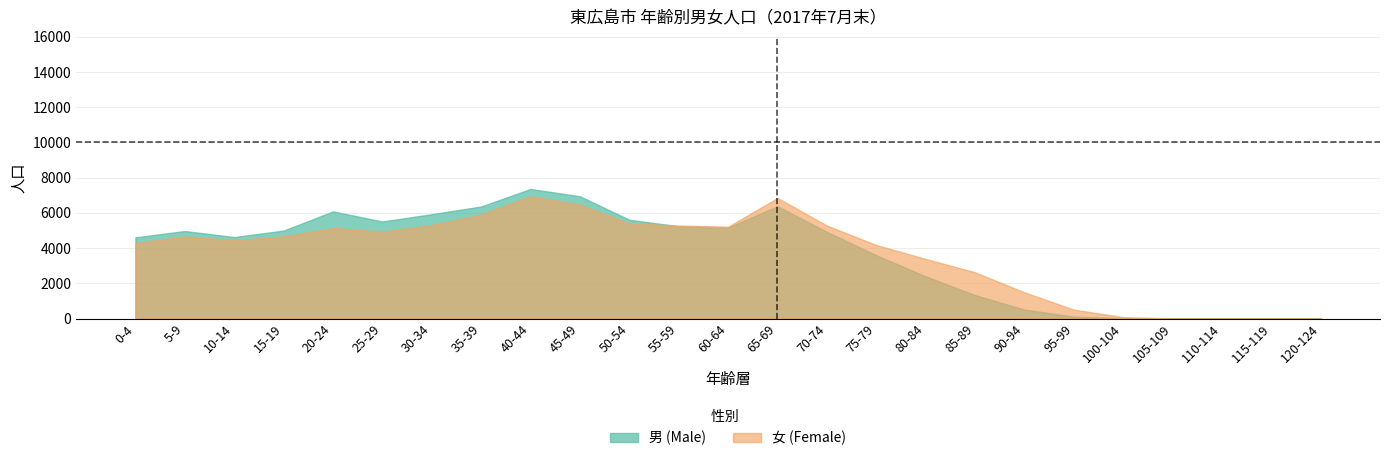

What position from the left is 105-109?

22